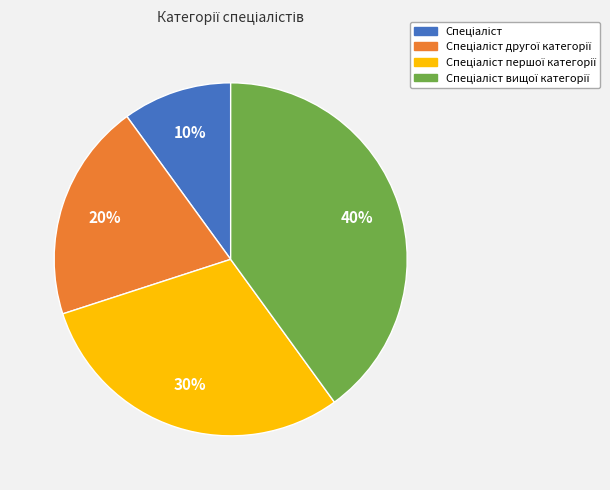

To the nearest percent, what is the difference between the largest and smallest slice percentages?

30%